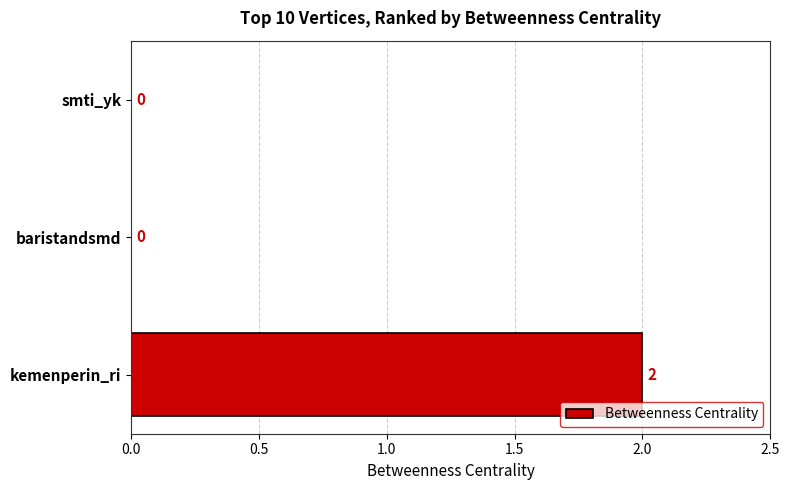

Is it true that the value at smti_yk is 1?

False